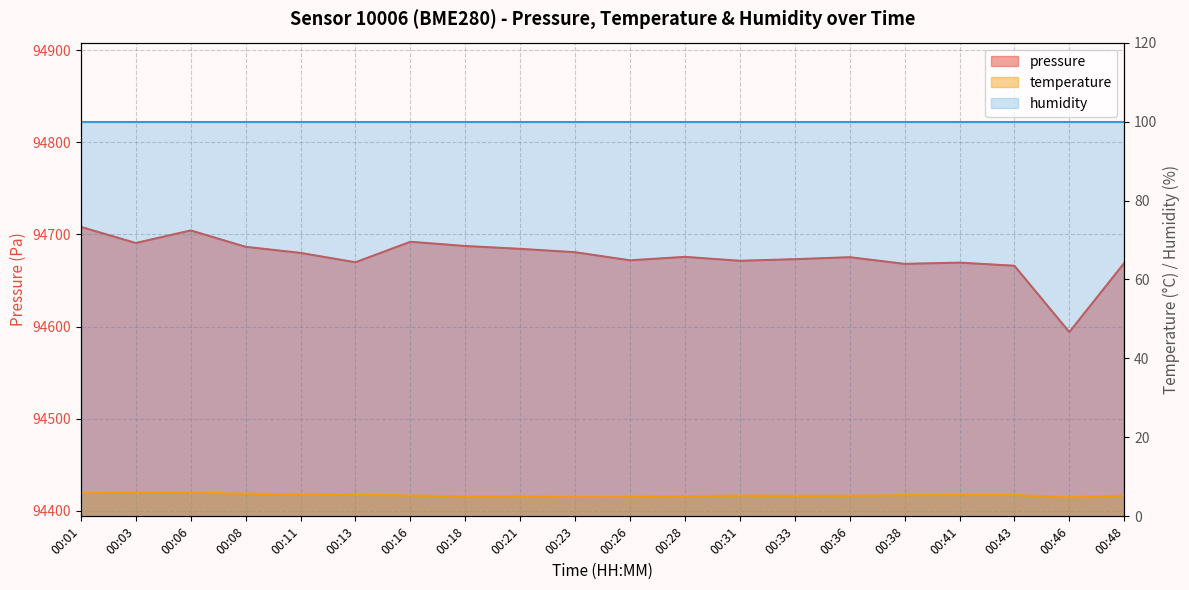

What is the difference between the highest and lowest values at 00:11?

94674.3